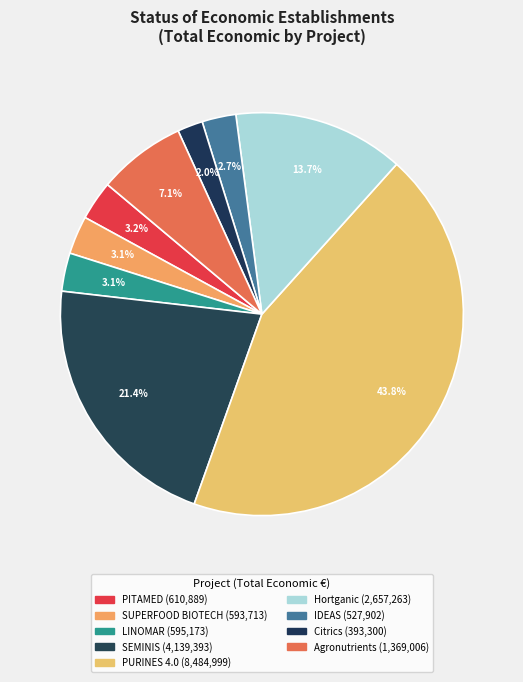

Rank the categories by value from highest to lowest.

PURINES 4.0, SEMINIS, Hortganic, Agronutrients, PITAMED, LINOMAR, SUPERFOOD BIOTECH, IDEAS, Citrics